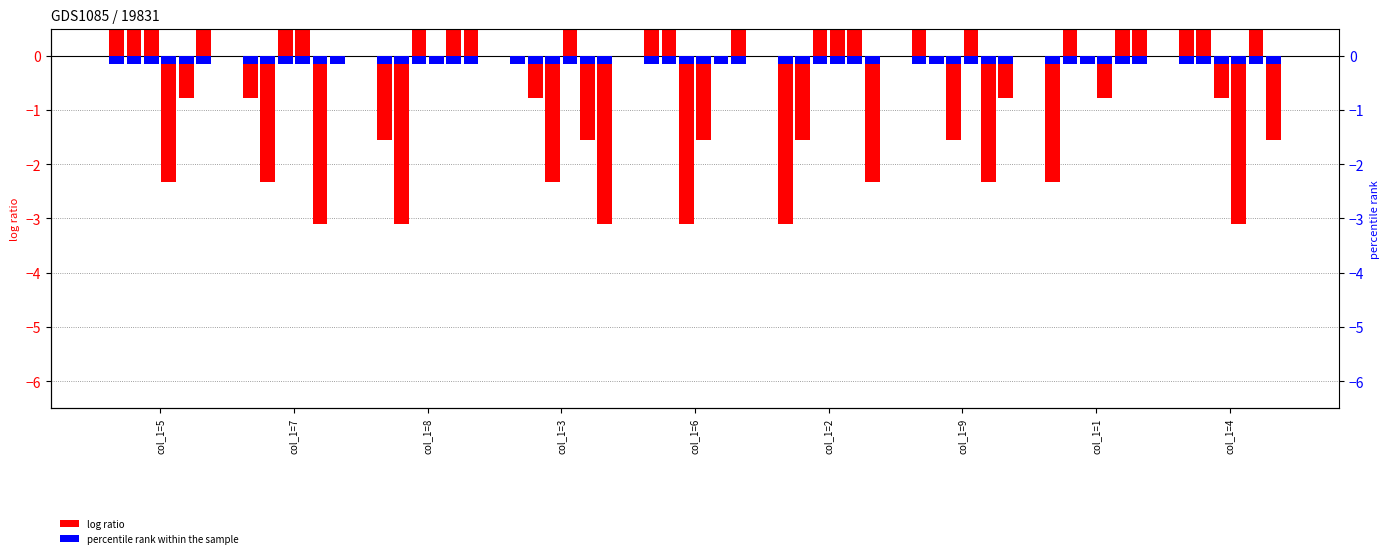

Which label corresponds to the smallest value in the chart?

col_1=2